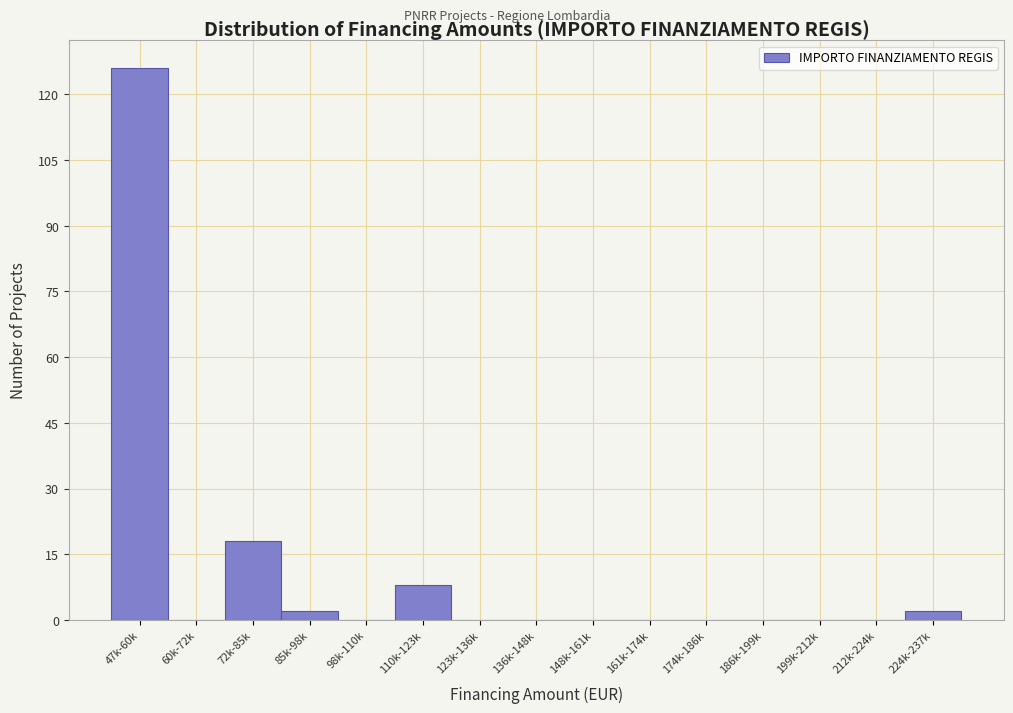

Reading right to left, what are all the values shown in this chart?

224k-237k=2	212k-224k=0	199k-212k=0	186k-199k=0	174k-186k=0	161k-174k=0	148k-161k=0	136k-148k=0	123k-136k=0	110k-123k=8	98k-110k=0	85k-98k=2	72k-85k=18	60k-72k=0	47k-60k=126